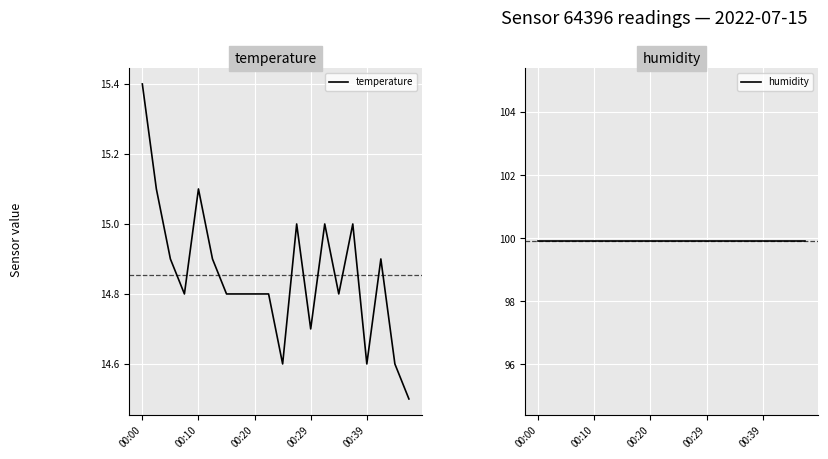

How many lines are shown in the chart?

2